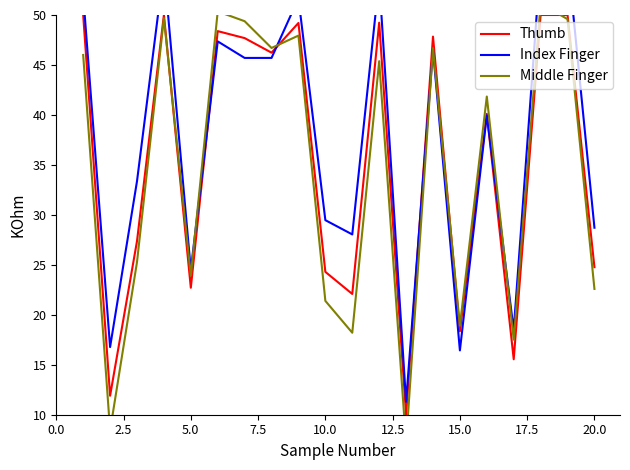

How many interior local peaks does the Thumb series have?

7